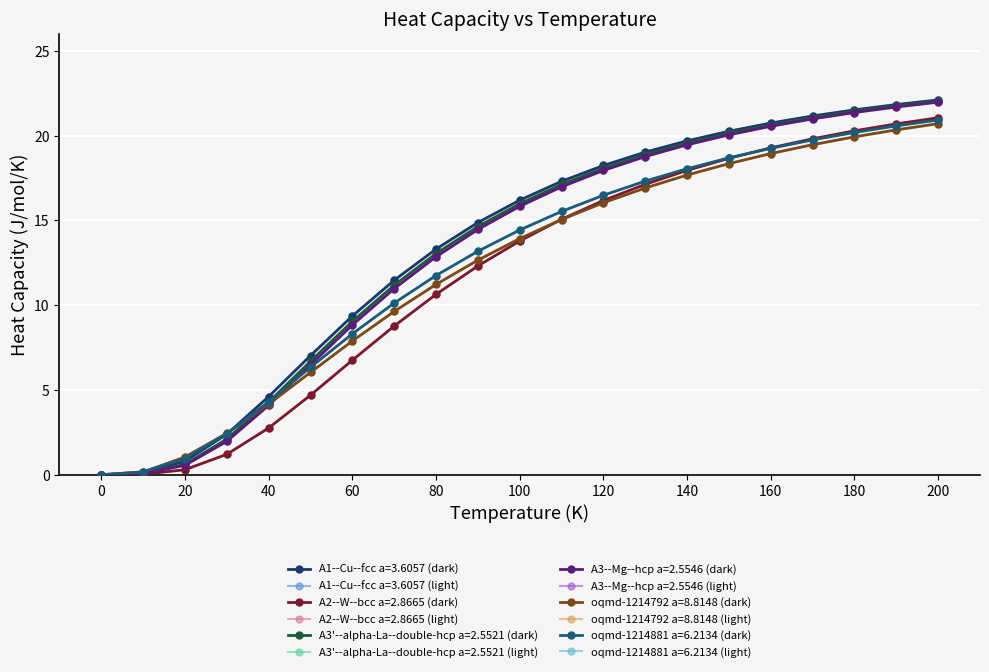

Does the chart have visible grid lines?

Yes